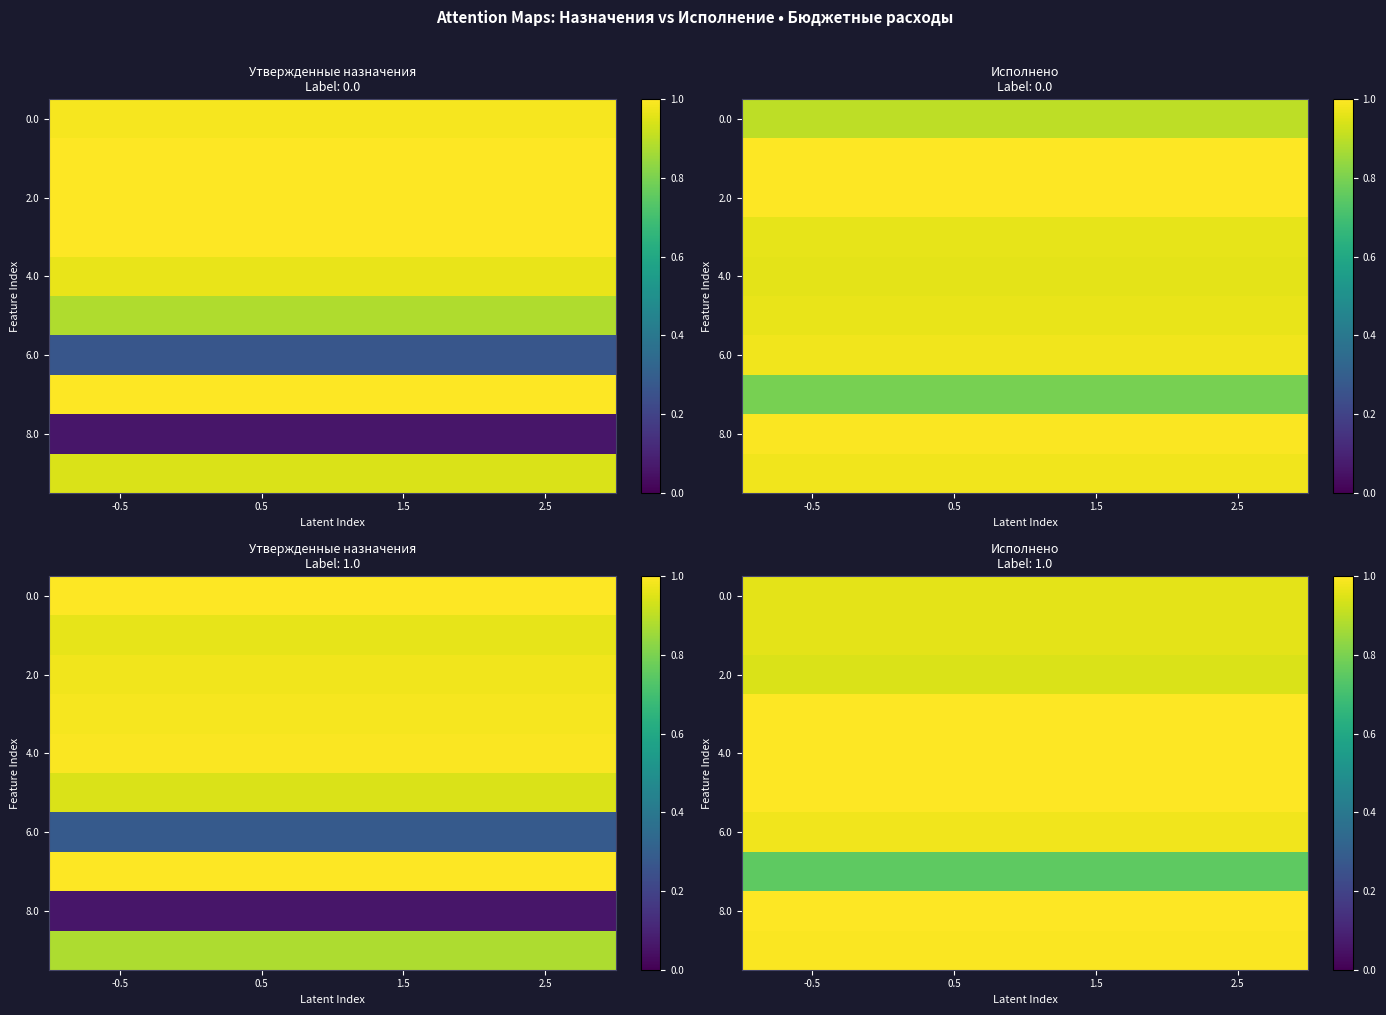

Where is 8.0 nearest to the value 1?

-0.5